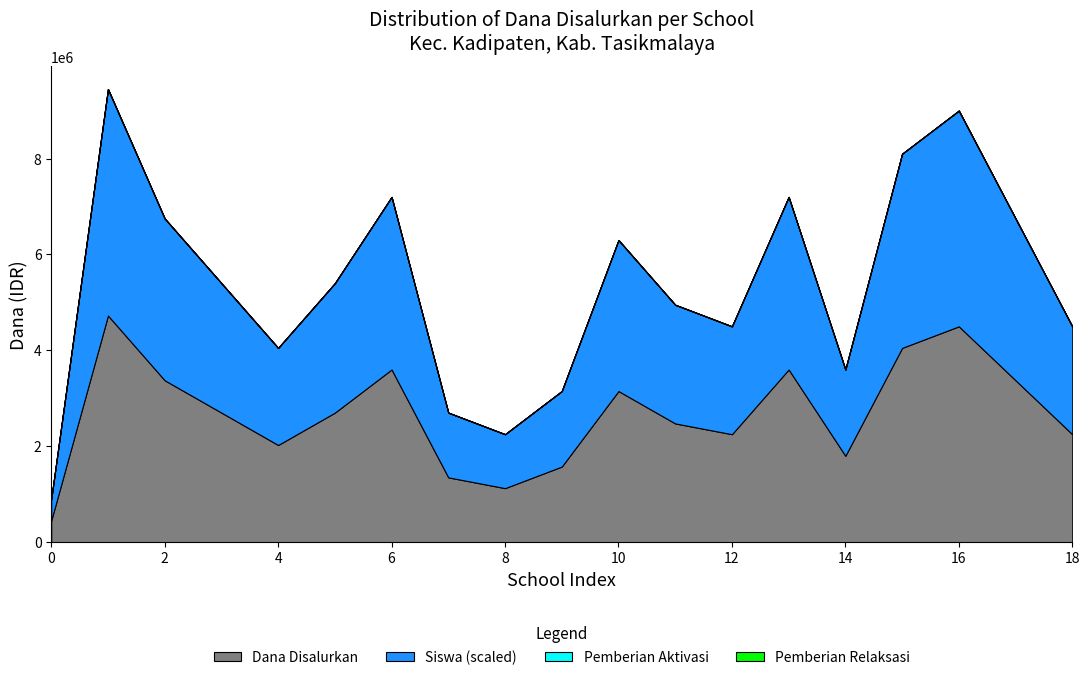

True or false: Dana Pemberian and Pemberian Aktivasi intersect in this chart.

False